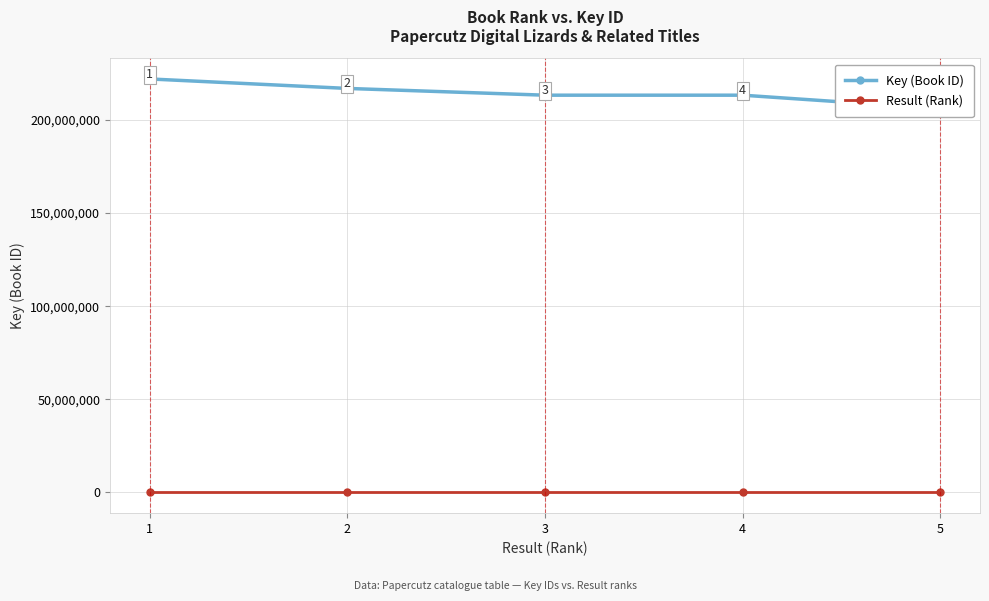

The Key (Book ID) series shows 309250665 at 5. True or false?

False